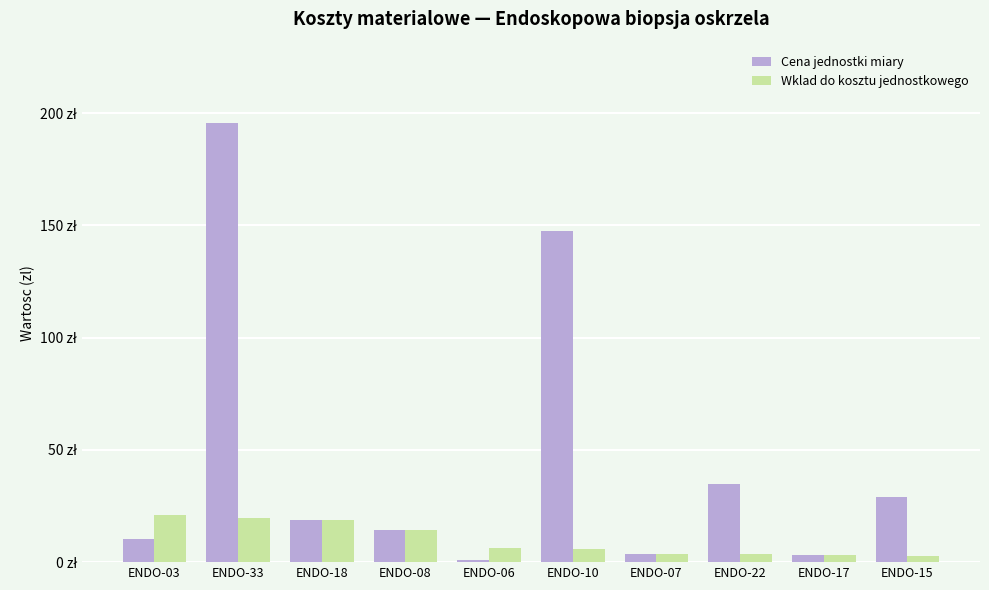

What is the difference between the second highest and minimum values in the Cena jednostki miary series?

146.5